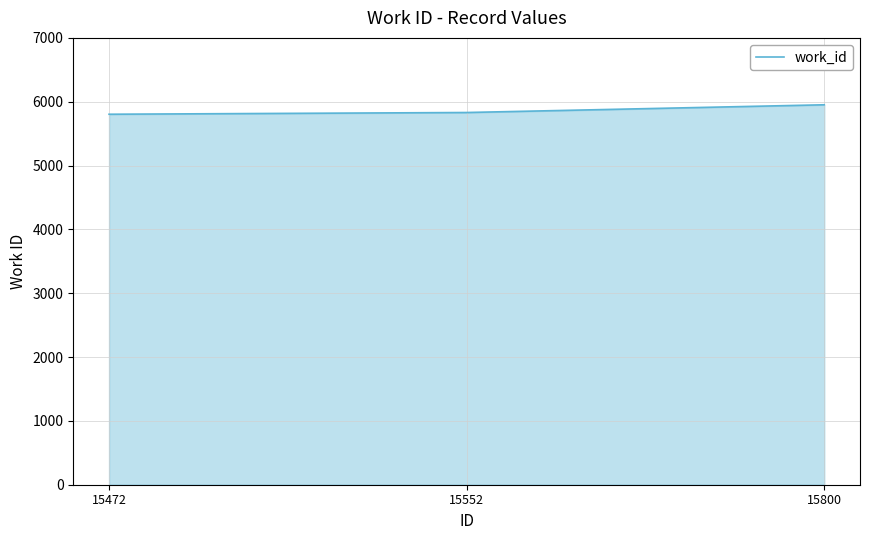

How many values are below 5831?

1